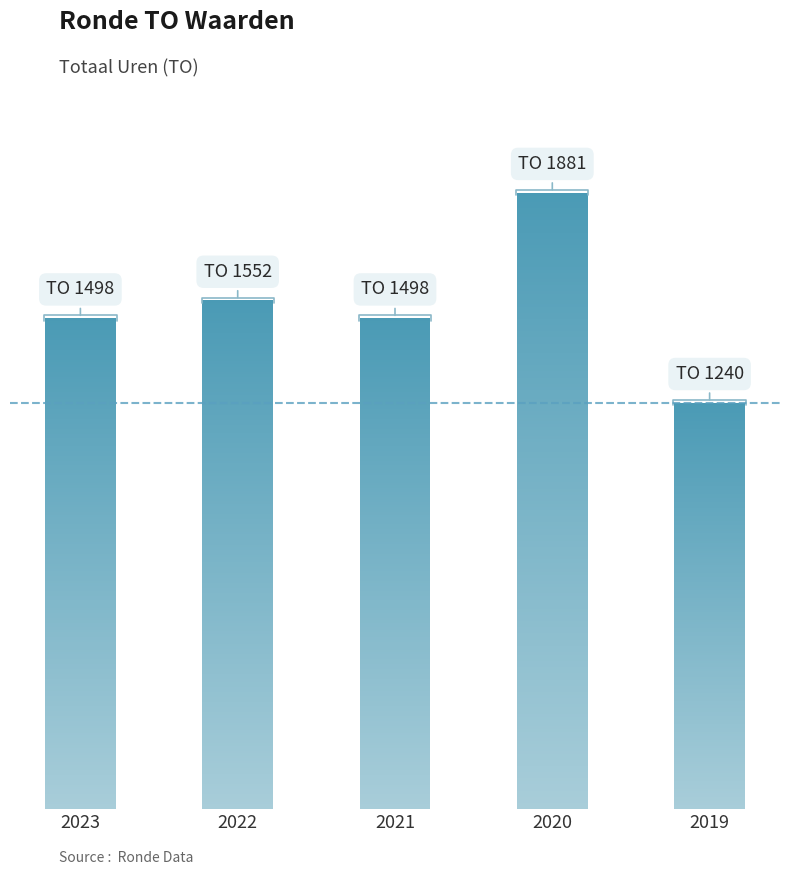

What is the ratio of the value at 2019 to the value at 2021?

0.8